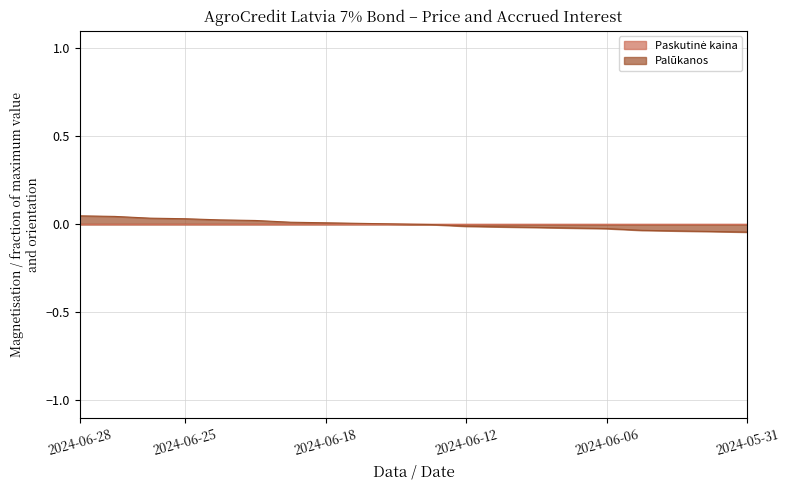

What position from the left is 2024-06-03?

19